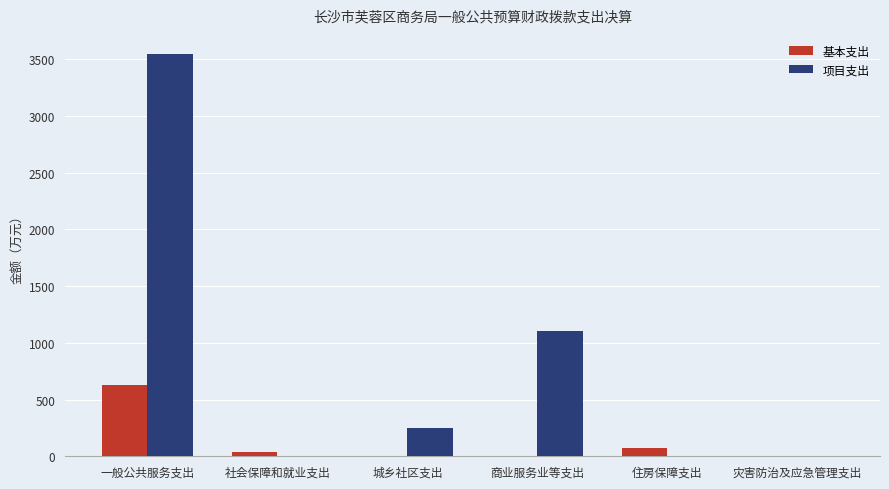

Is it true that 项目支出 equals 2.9 at 灾害防治及应急管理支出?

True